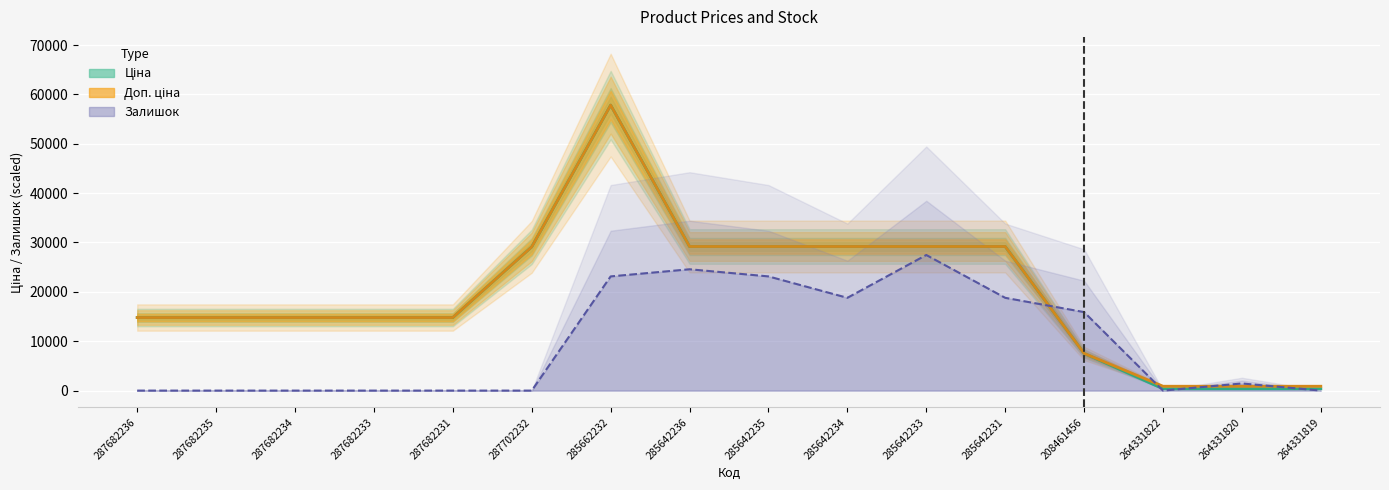

How many values in the Залишок series exceed 1445?

8